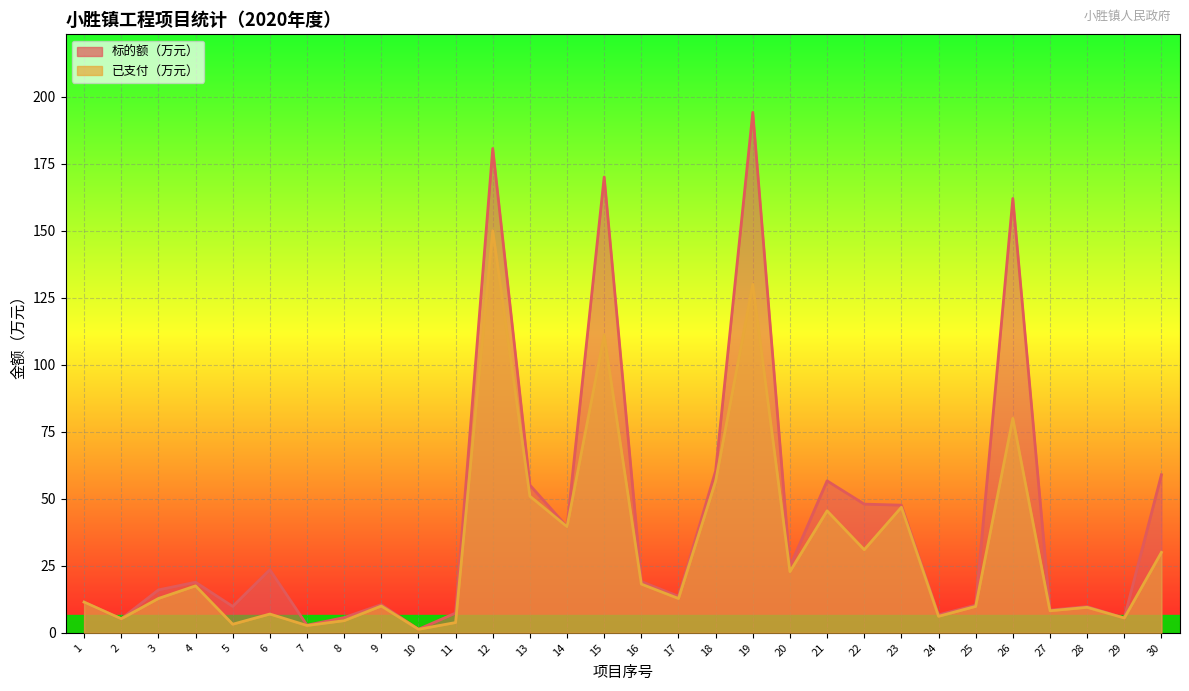

What is the difference between the 标的额（万元） values at 18 and 1?

49.0